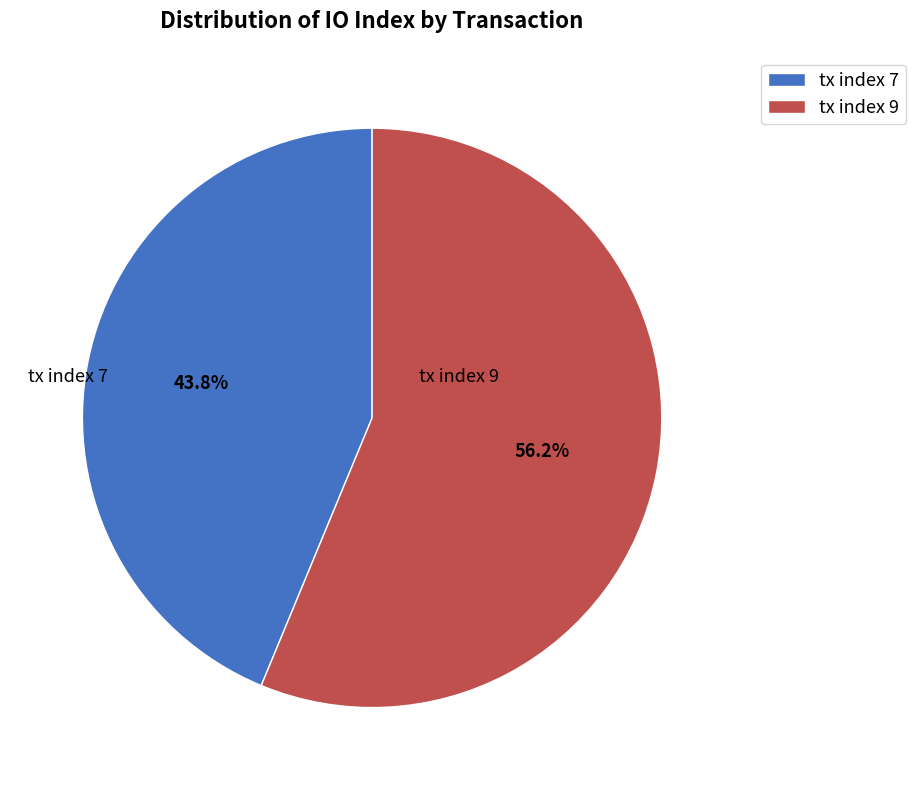

Which slice represents more than half of the pie?

tx index 9